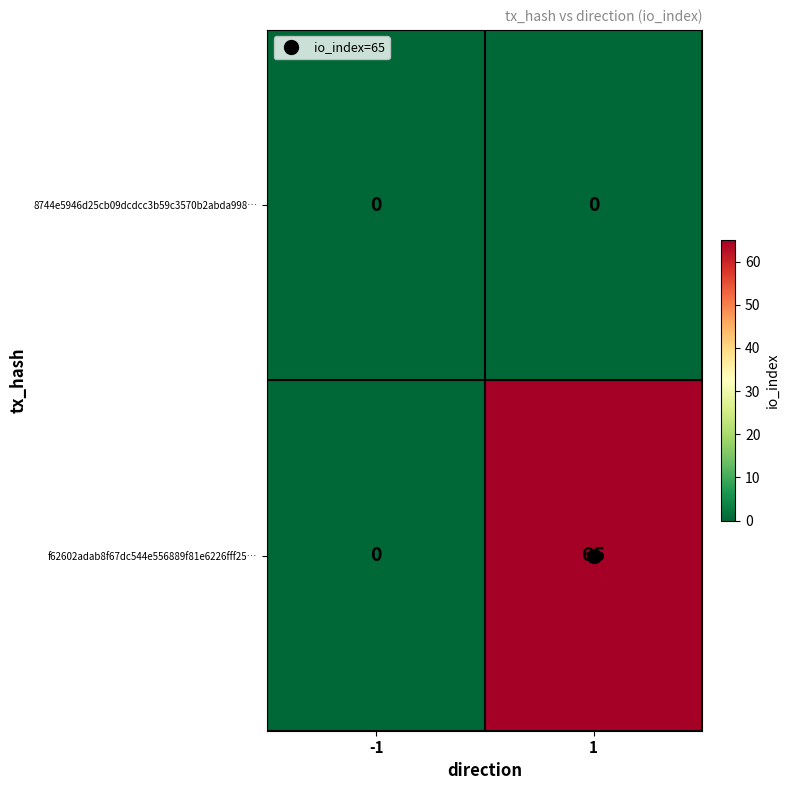

List the series in order of their peak value, highest first.

f62602adab8f67dc544e556889f81e6226fff25…, 8744e5946d25cb09dcdcc3b59c3570b2abda998…